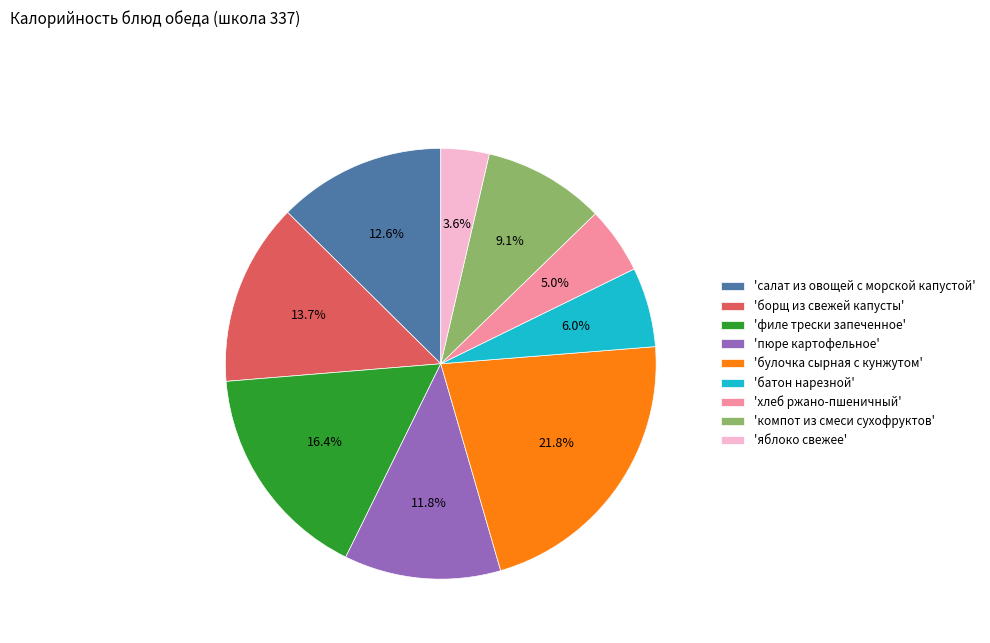

Is 'батон нарезной' the majority of the pie?

No